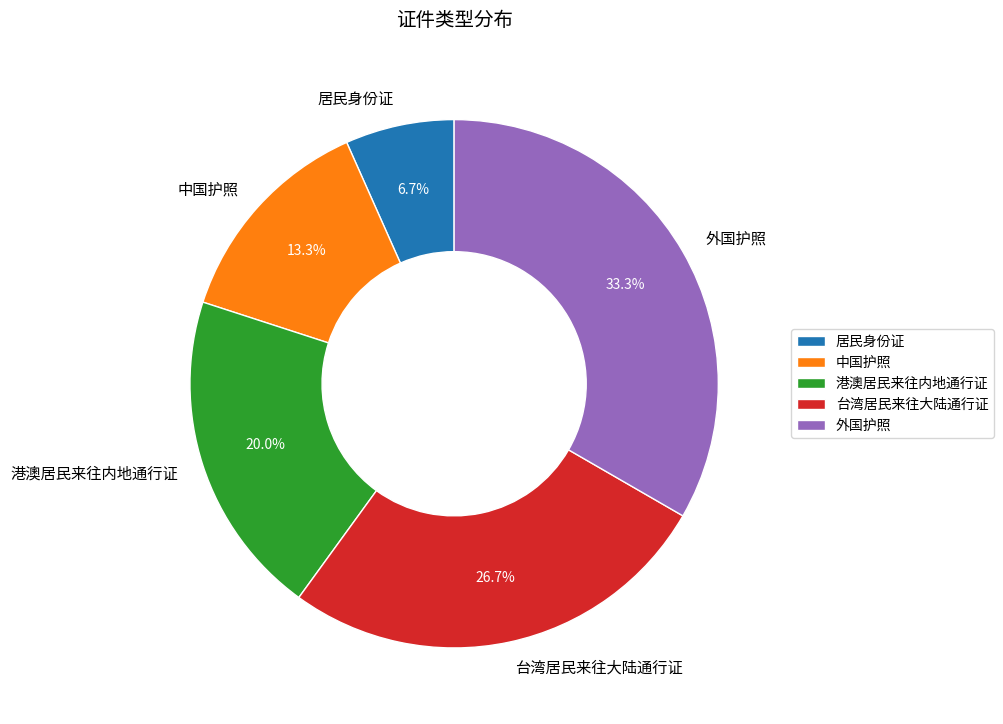

How many slices are in this pie chart?

5